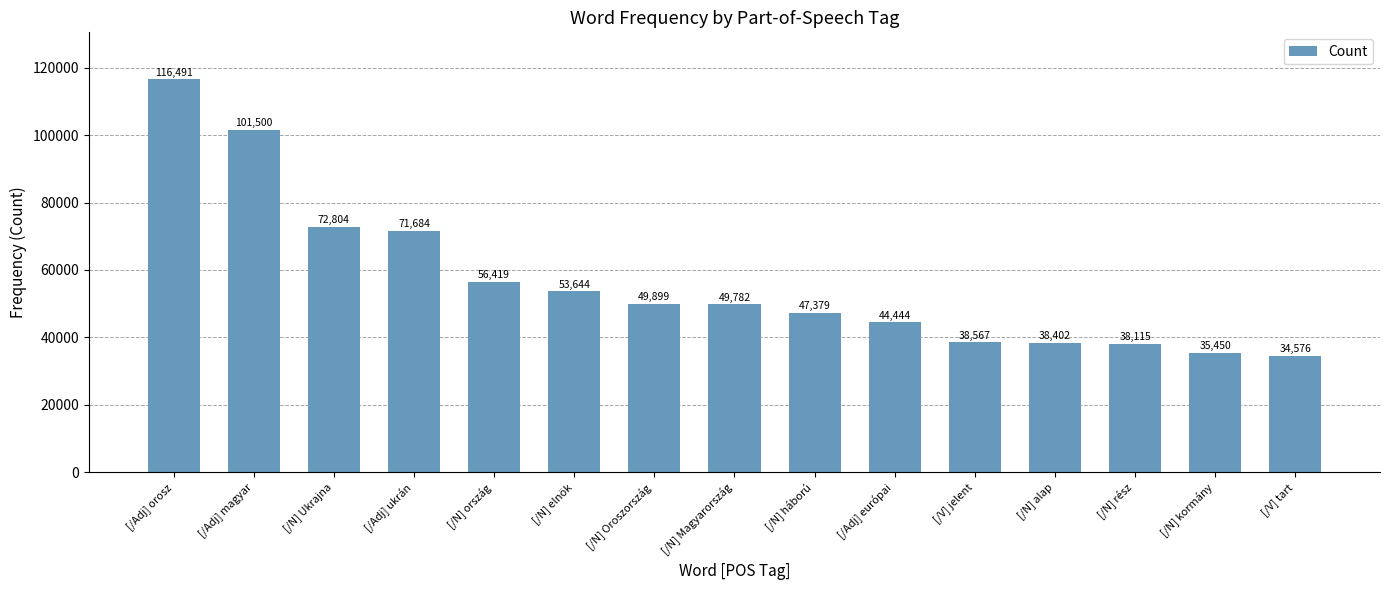

How many data points does each series have?

15